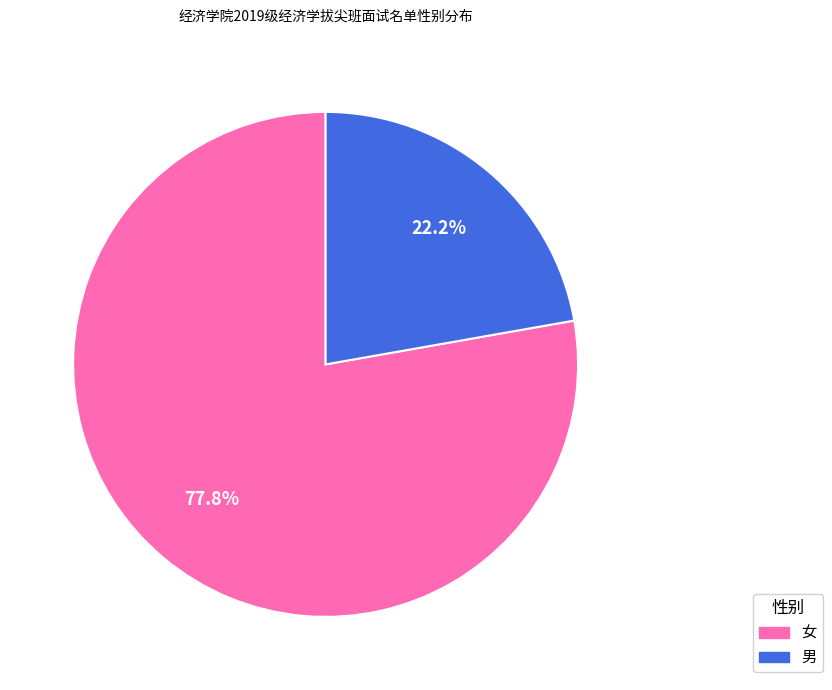

What percentage is the 女 slice, to the nearest percent?

78%